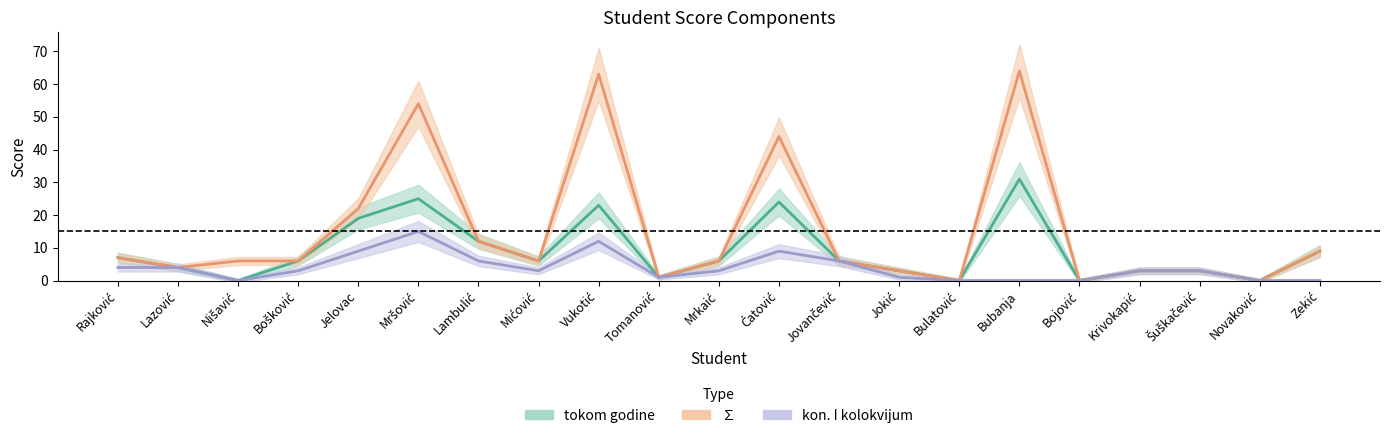

Reading left to right, extract all data points from this chart.

tokom godine: Rajković=7	Lazović=4	Nišavić=0	Bošković=6	Jelovac=19	Mršović=25	Lambulić=12	Mićović=6	Vukotić=23	Tomanović=1	Mrkaić=6	Ćatović=24	Jovančević=6	Jokić=3	Bulatović=0	Bubanja=31	Bojović=0	Krivokapić=3	Šuškačević=3	Novaković=0	Zekić=9
∑: Rajković=7	Lazović=4	Nišavić=6	Bošković=6	Jelovac=22	Mršović=54	Lambulić=12	Mićović=6	Vukotić=63	Tomanović=1	Mrkaić=6	Ćatović=44	Jovančević=6	Jokić=3	Bulatović=0	Bubanja=64	Bojović=0	Krivokapić=3	Šuškačević=3	Novaković=0	Zekić=9
kon. I kolokvijum: Rajković=4	Lazović=4	Nišavić=0	Bošković=3	Jelovac=9	Mršović=15	Lambulić=6	Mićović=3	Vukotić=12	Tomanović=1	Mrkaić=3	Ćatović=9	Jovančević=6	Jokić=1	Bulatović=0	Bubanja=0	Bojović=0	Krivokapić=3	Šuškačević=3	Novaković=0	Zekić=0